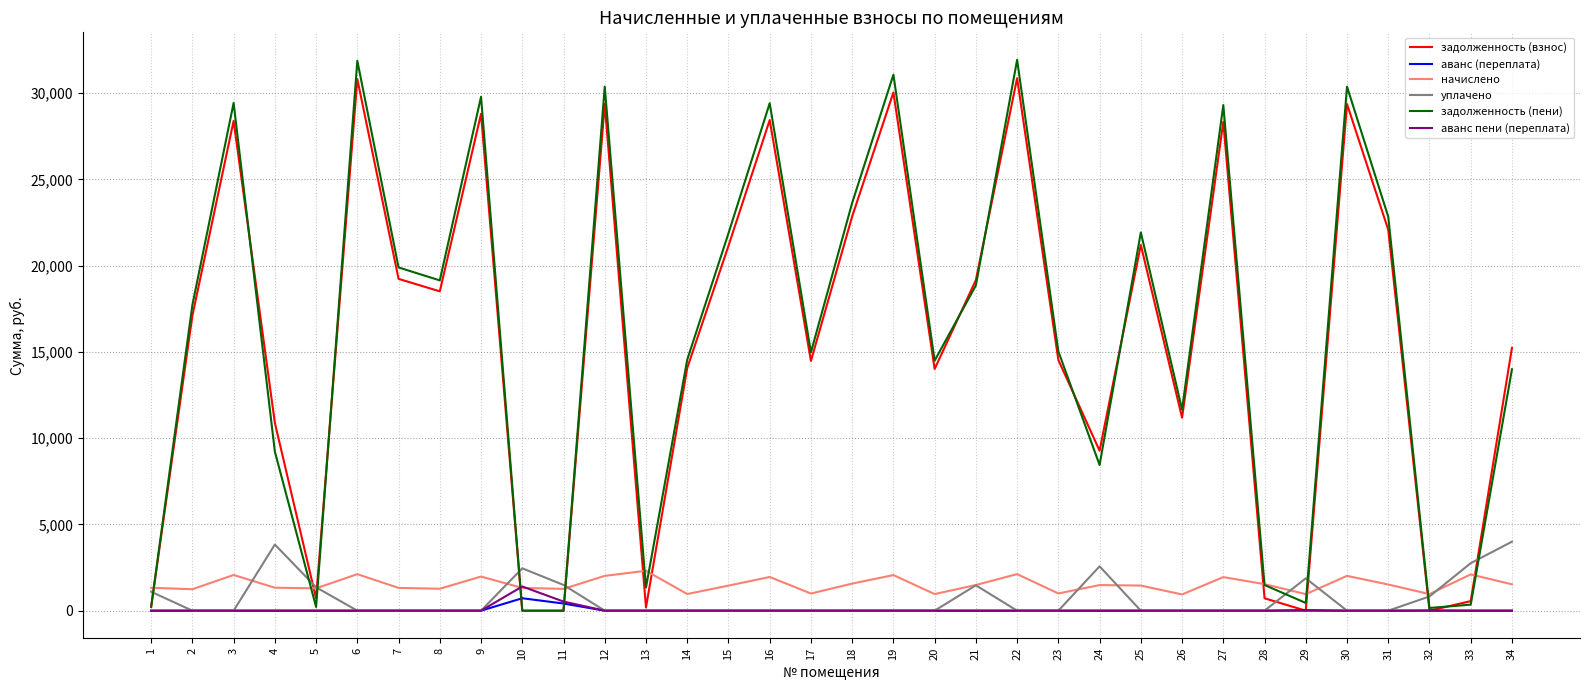

Which series has the largest range (max minus min)?

задолженность (пени)